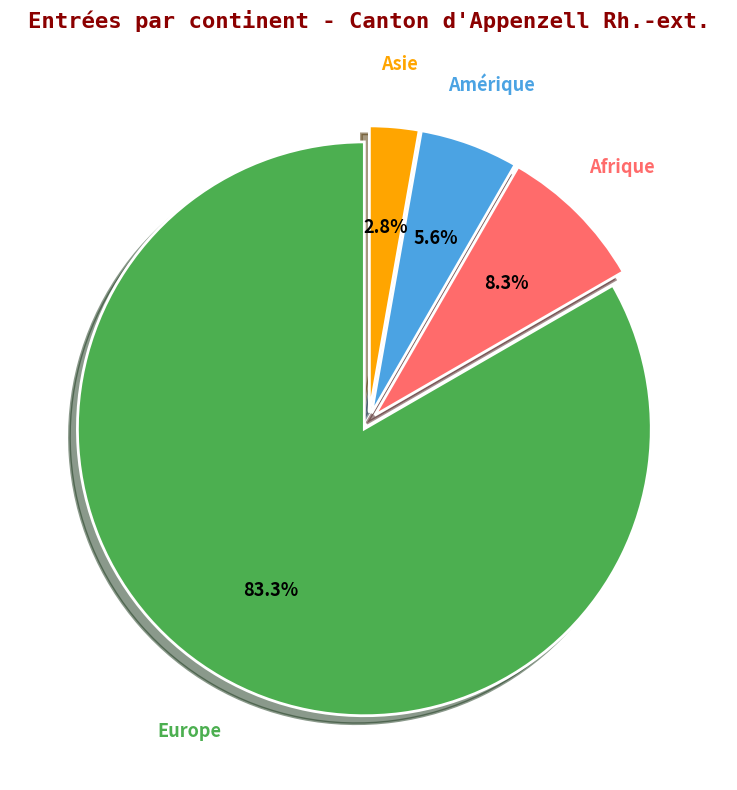

Count the number of slices in the pie.

4